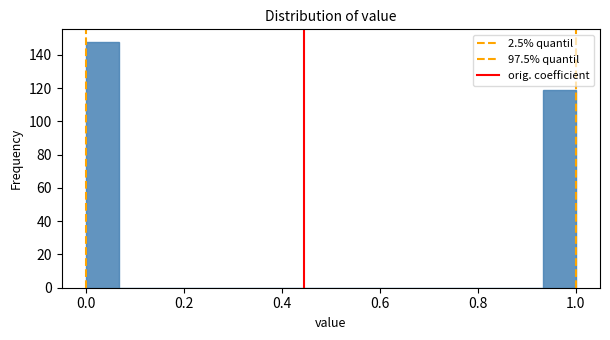

Read against the x-axis, roughly where is the centre of the tallest bar?

0.04